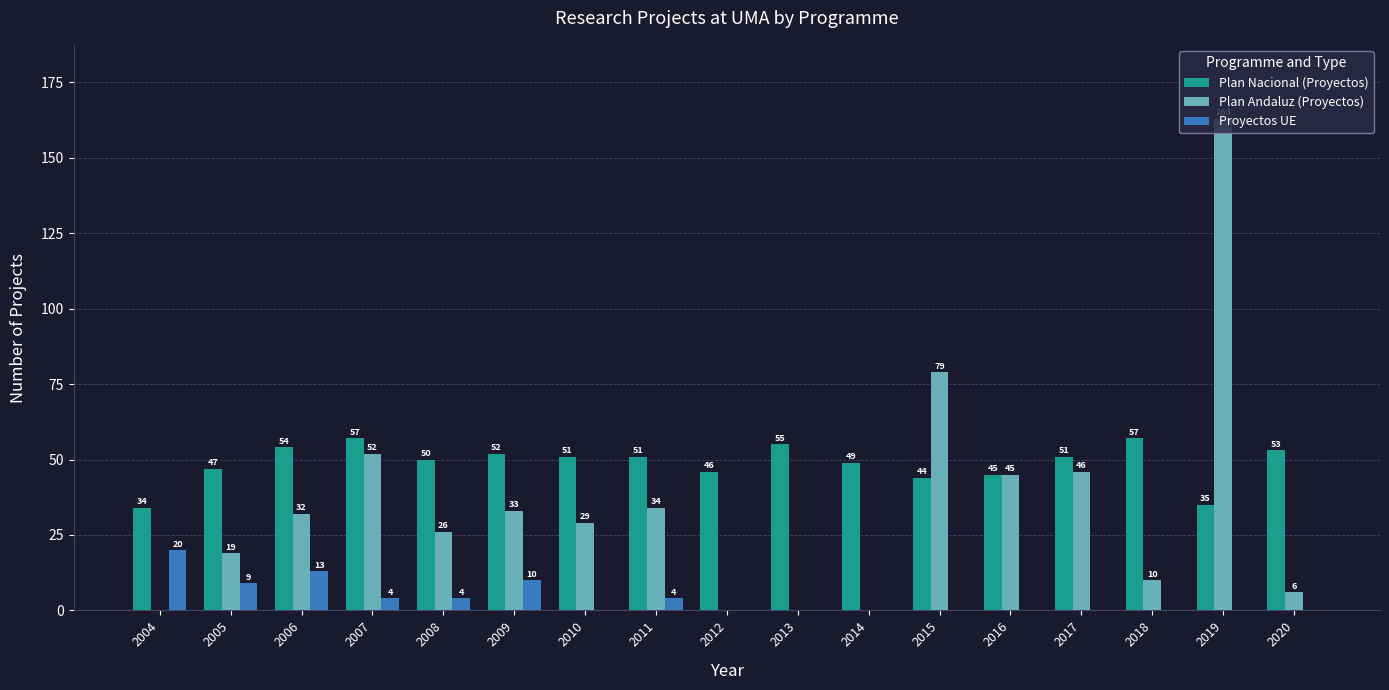

What is the difference between the Plan Andaluz (Proyectos) values at 2010 and 2018?

19